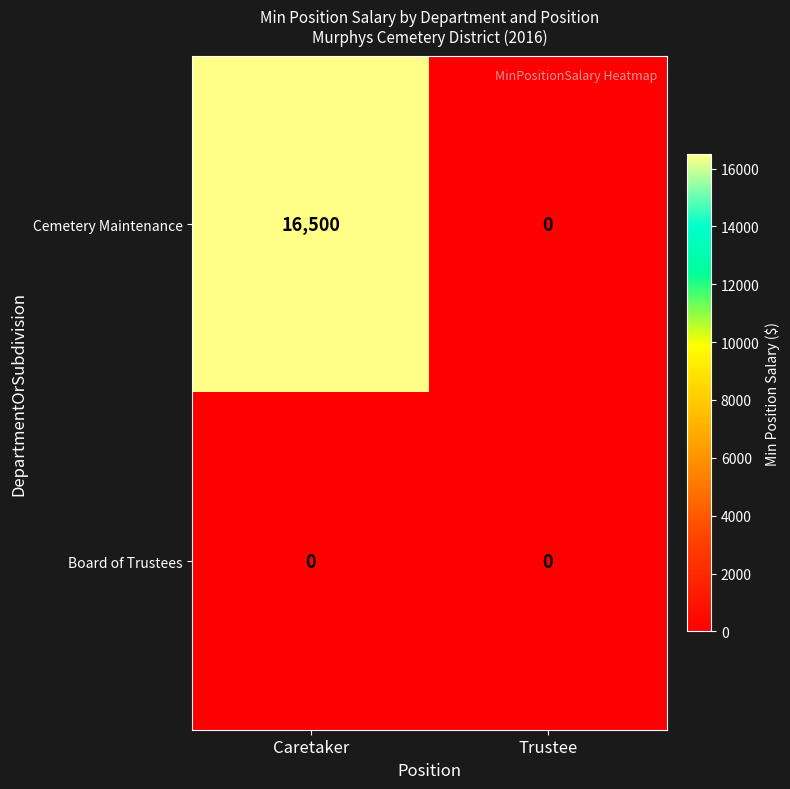

Which series changed the most between Caretaker and Trustee?

Cemetery Maintenance